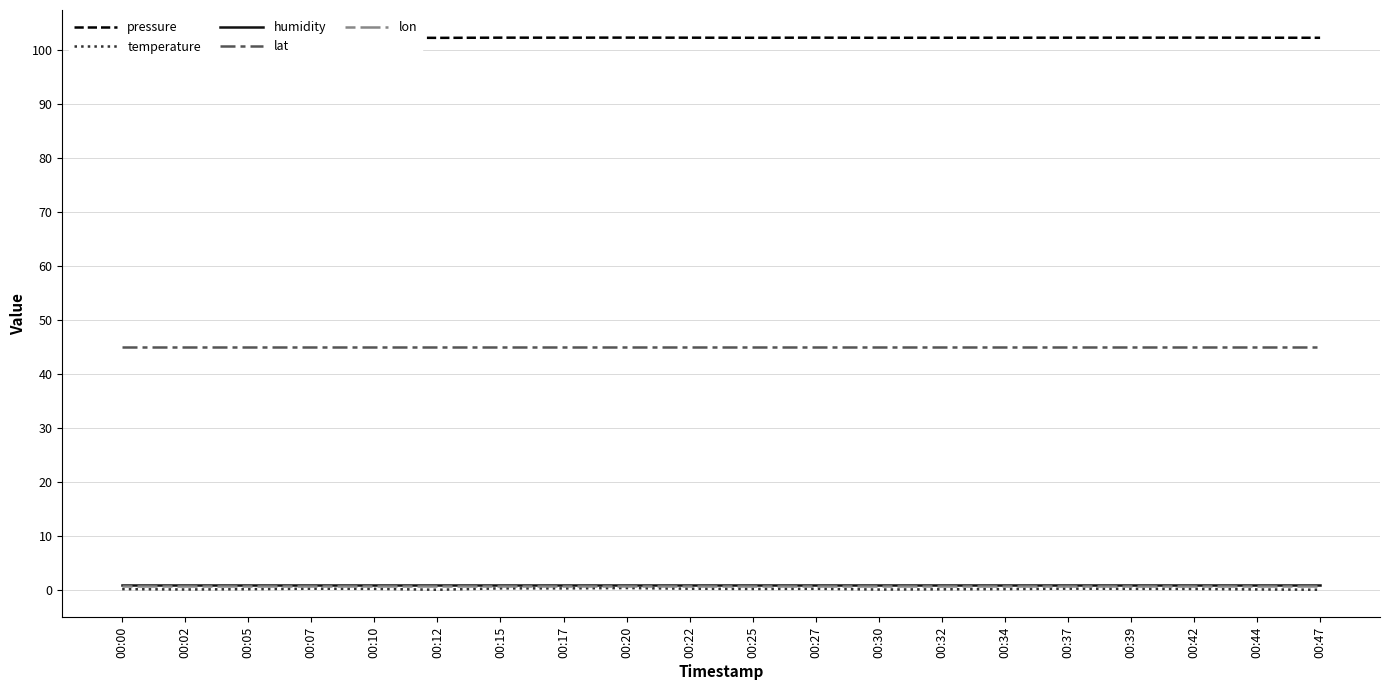

What is the maximum value for pressure?

102.2